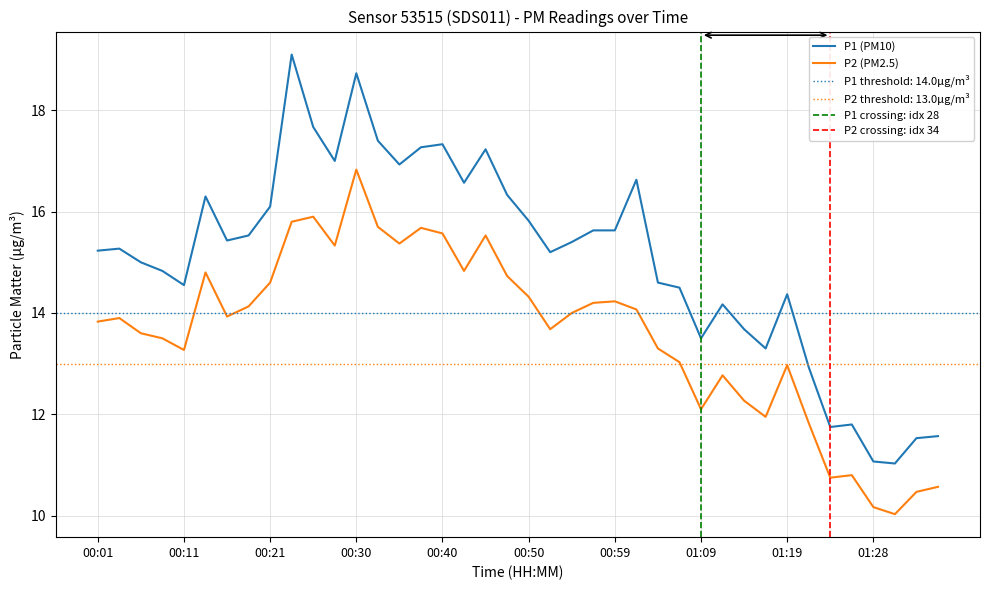

The value of P1 at 00:52 is 15.2. True or false?

True